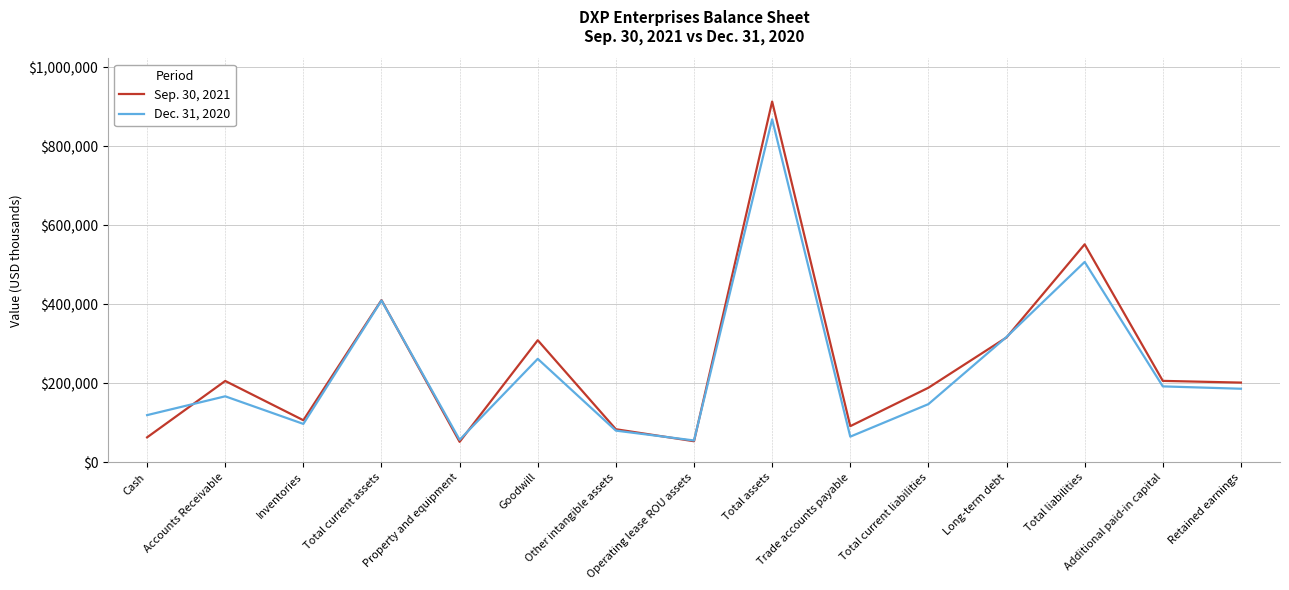

What is the lowest value of the Dec. 31, 2020 series?

55188